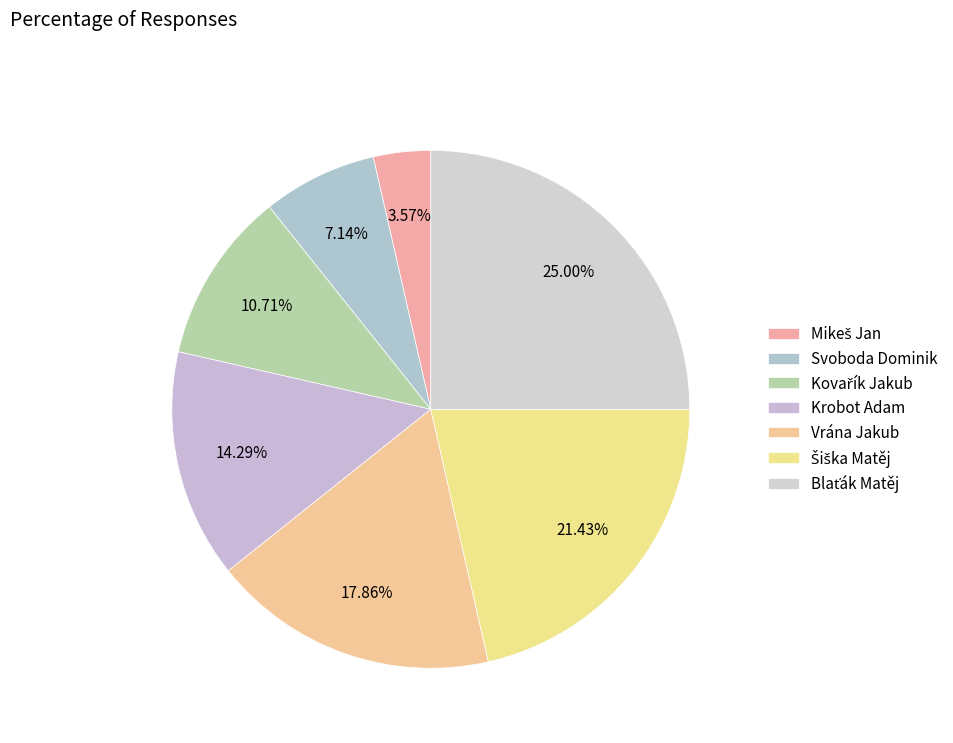

What percentage is the Svoboda Dominik slice, to the nearest percent?

7%